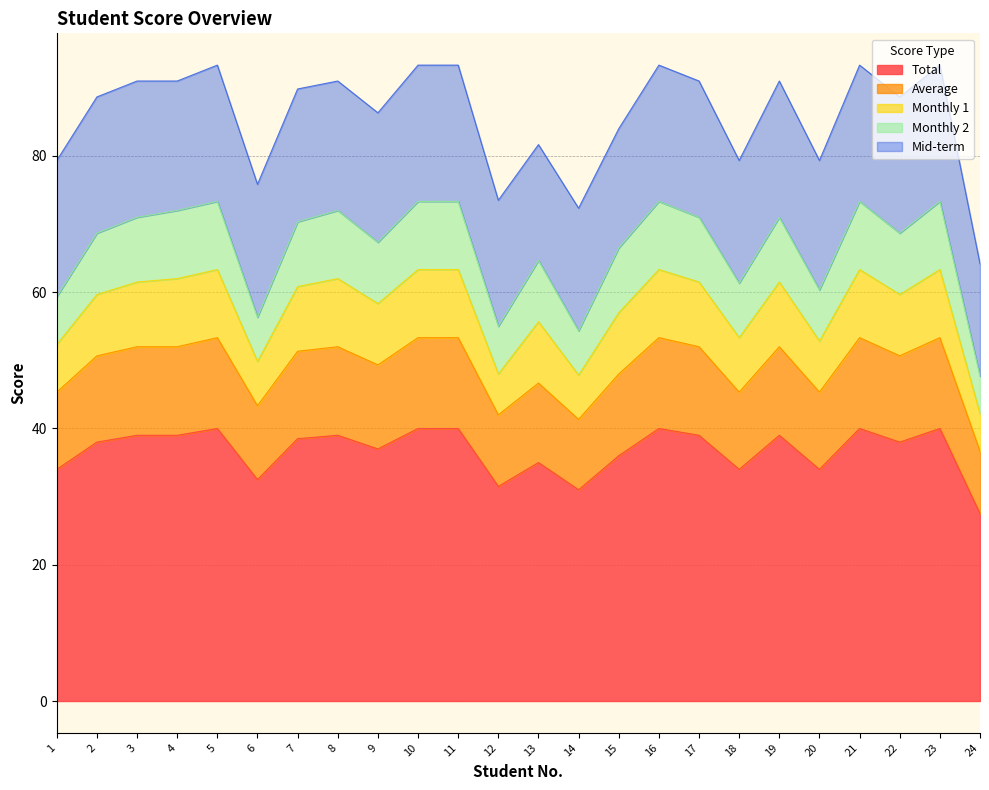

Where is Average nearest to the value 45?

1